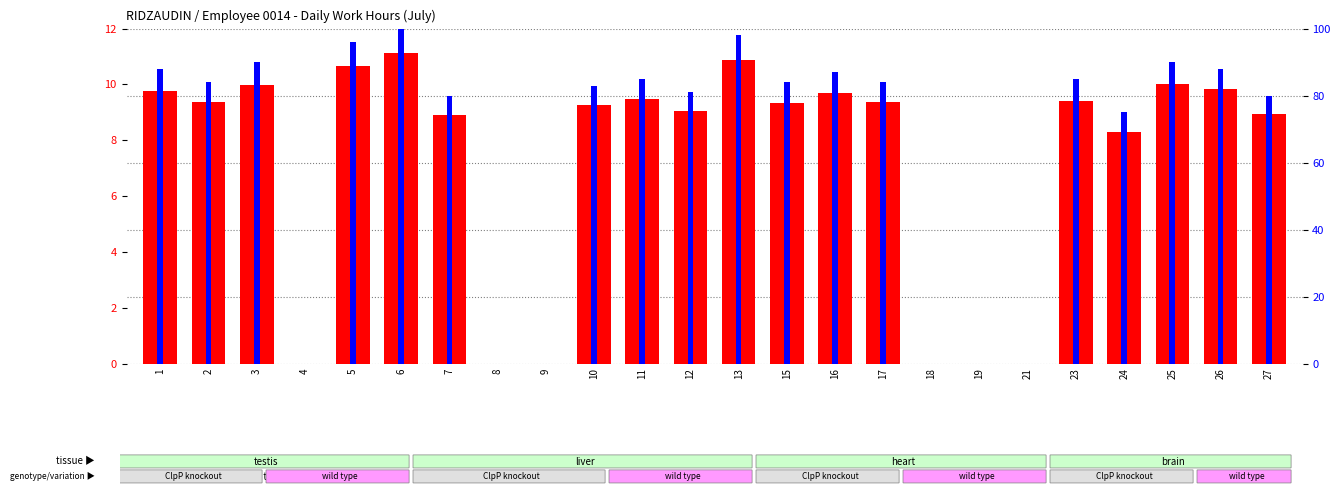

What is the difference between the maximum and minimum values in the percentile rank within the sample series?

100.0